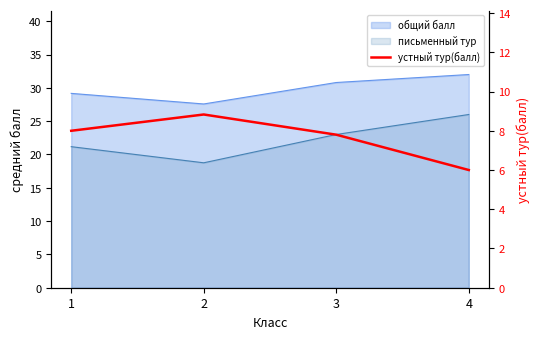

What is the difference between the maximum and minimum values?

2.8